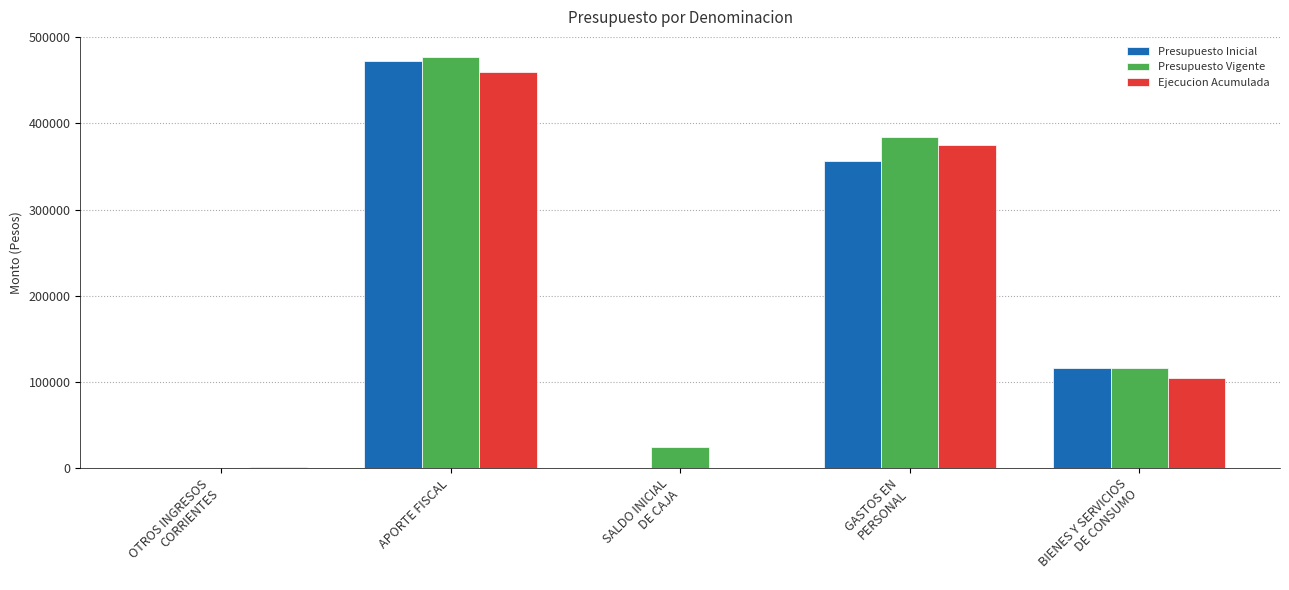

True or false: Ejecucion Acumulada has a value of 459558 at APORTE FISCAL.

True